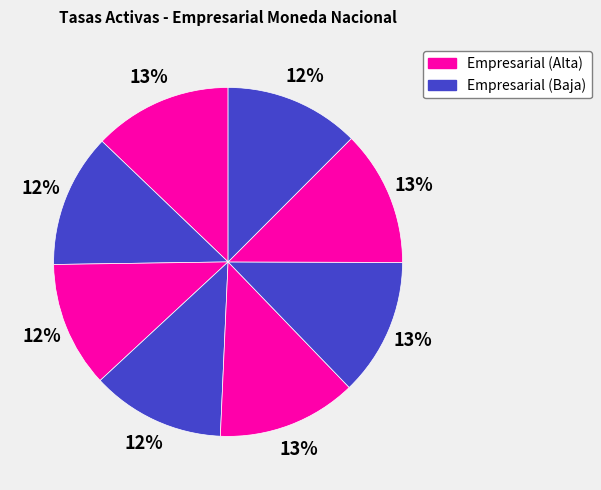

How many segments does this pie chart have?

8